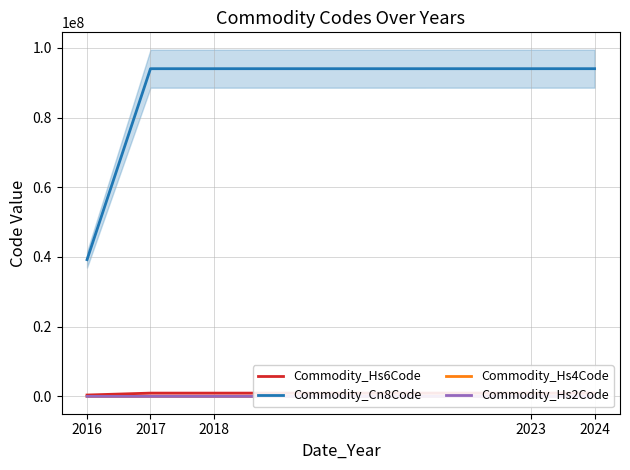

True or false: Commodity_Hs2Code has a value of 62 at 2016.

False